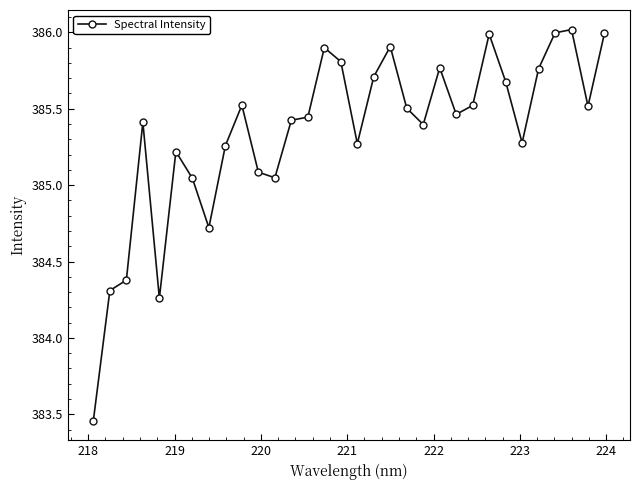

True or false: the data has more than 1 interior local peaks.

True